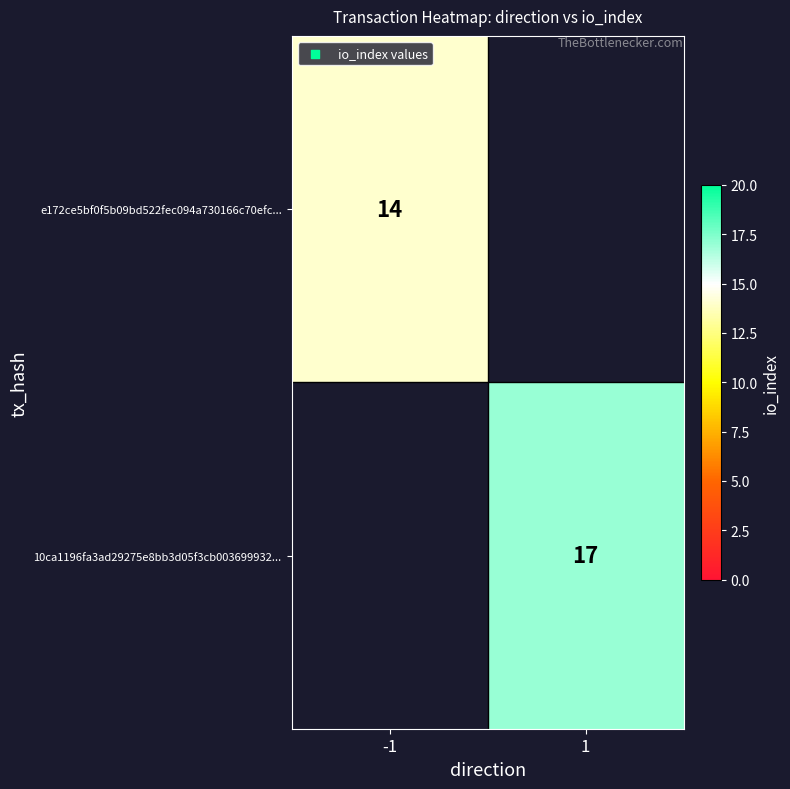

Which category has the highest value across all series?

1